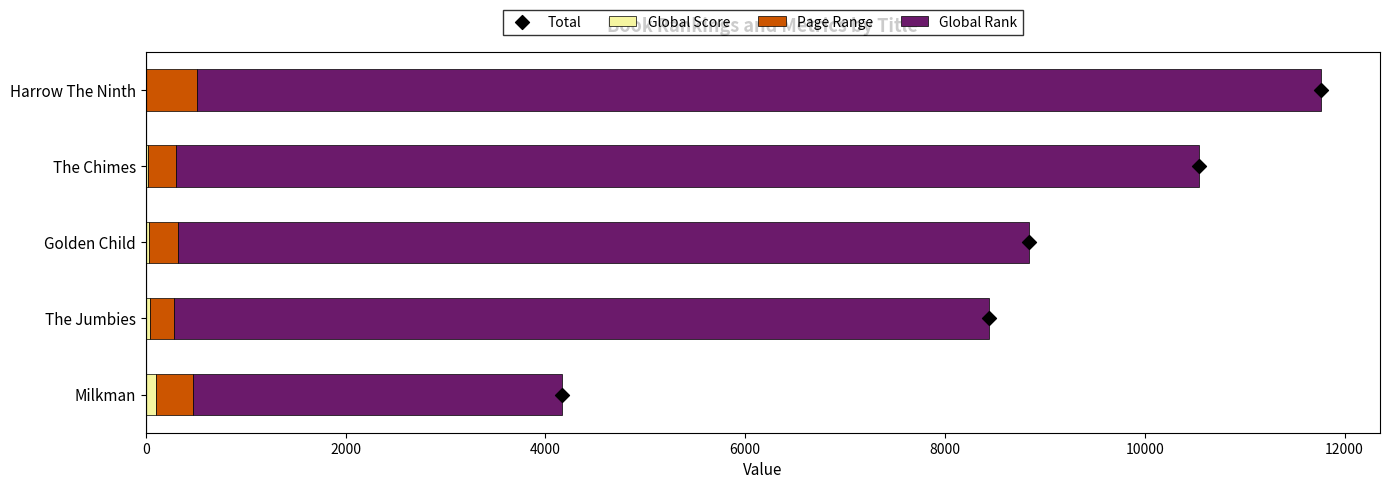

Which series has the largest total across all categories?

Global Rank